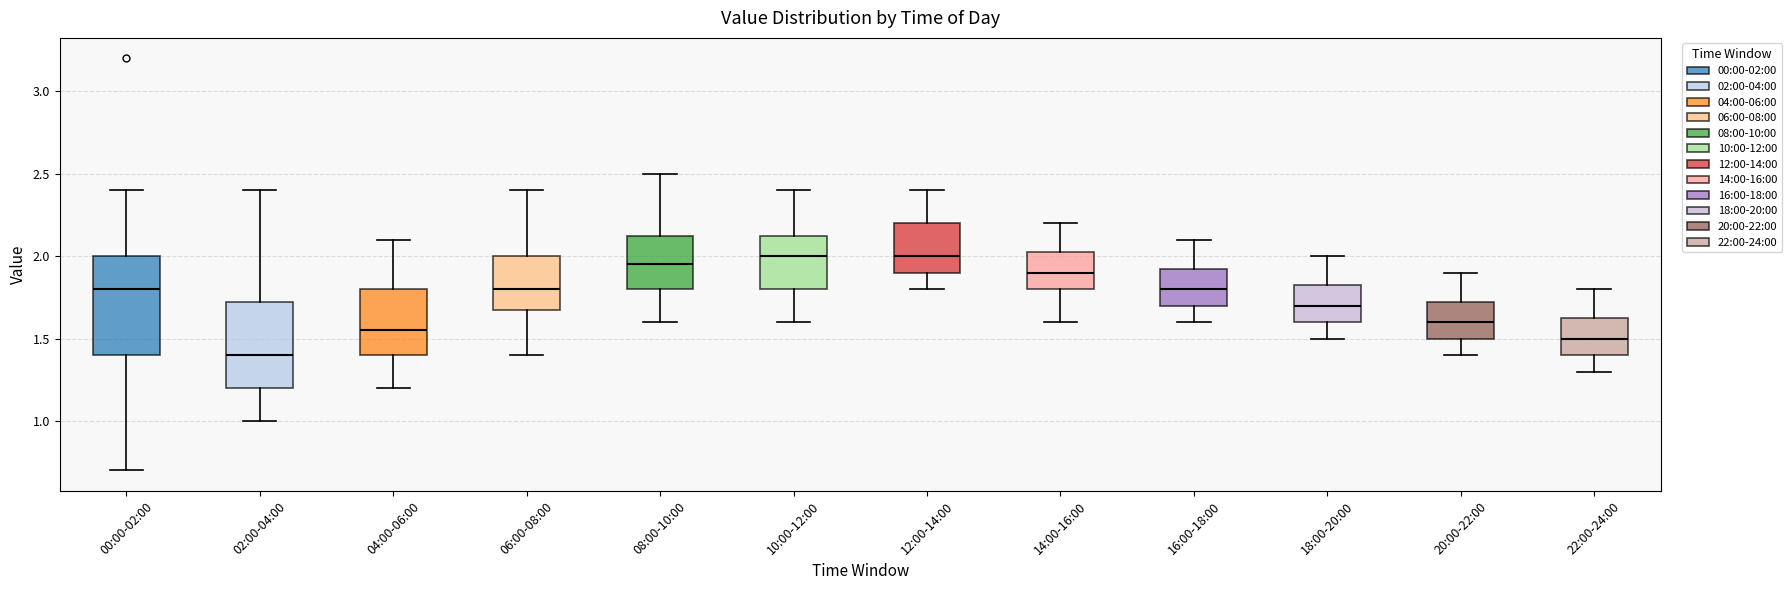

Where does the lower whisker of the box for 22:00-24:00 end on the y-axis? The values are not printed on the chart, so give them approximately, as read against the axis.

1.30